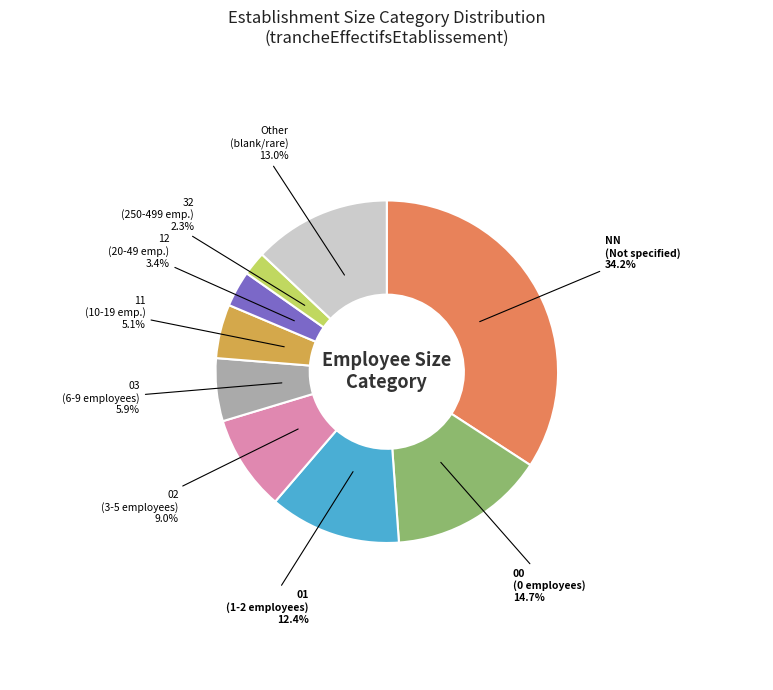

To the nearest percent, what is the difference between the largest and smallest slice percentages?

32%